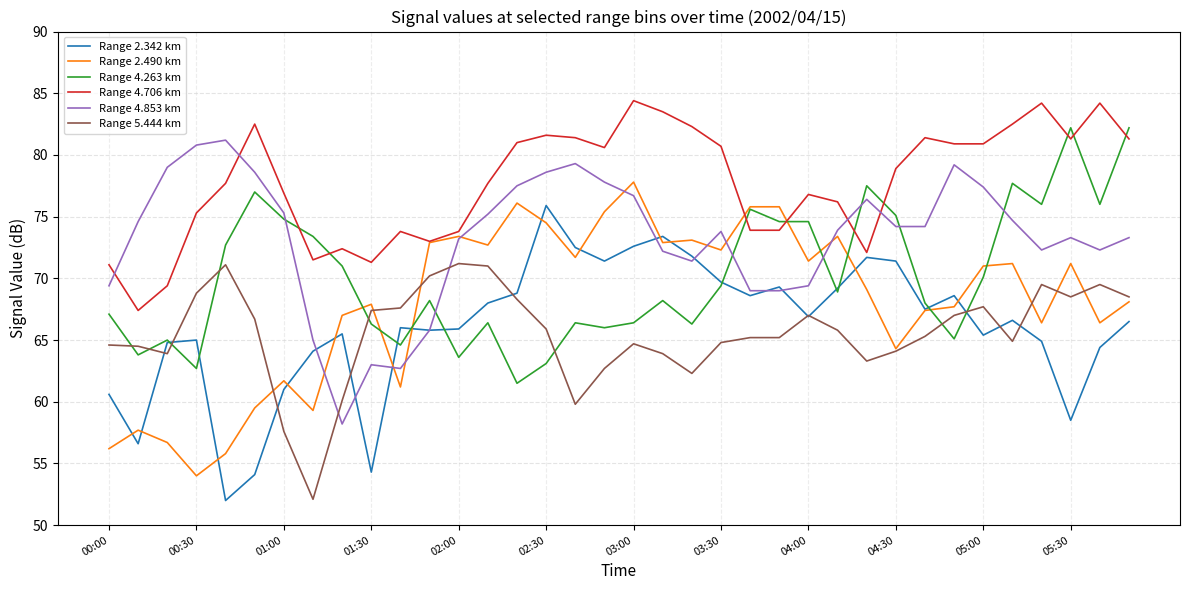

What is the minimum value for Range 4.263 km?

61.5